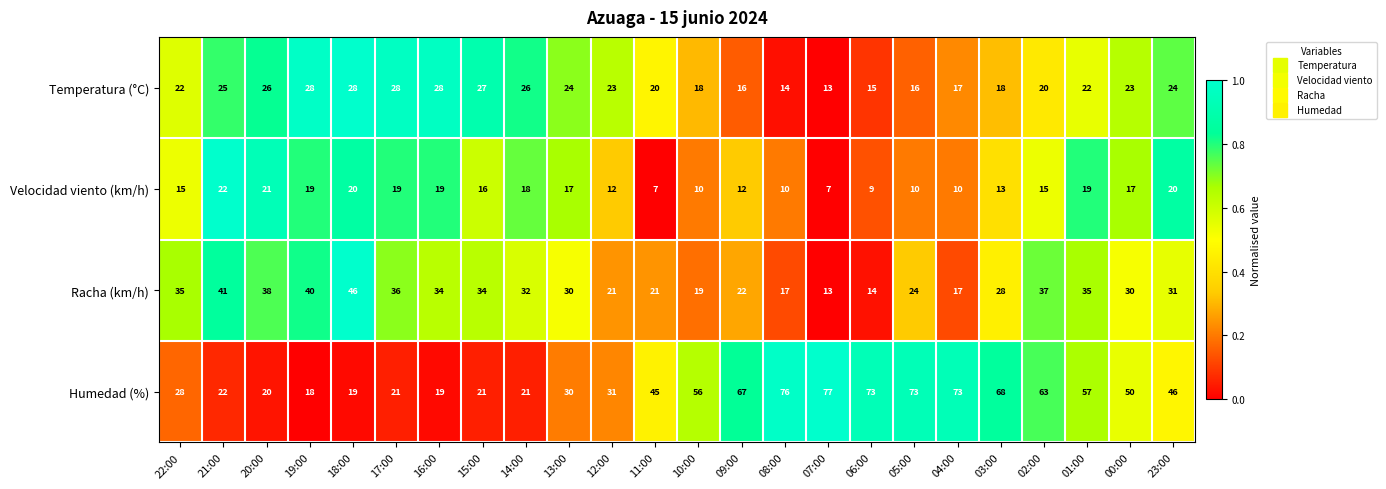

The Velocidad viento (km/h) series shows 10 at 04:00. True or false?

True